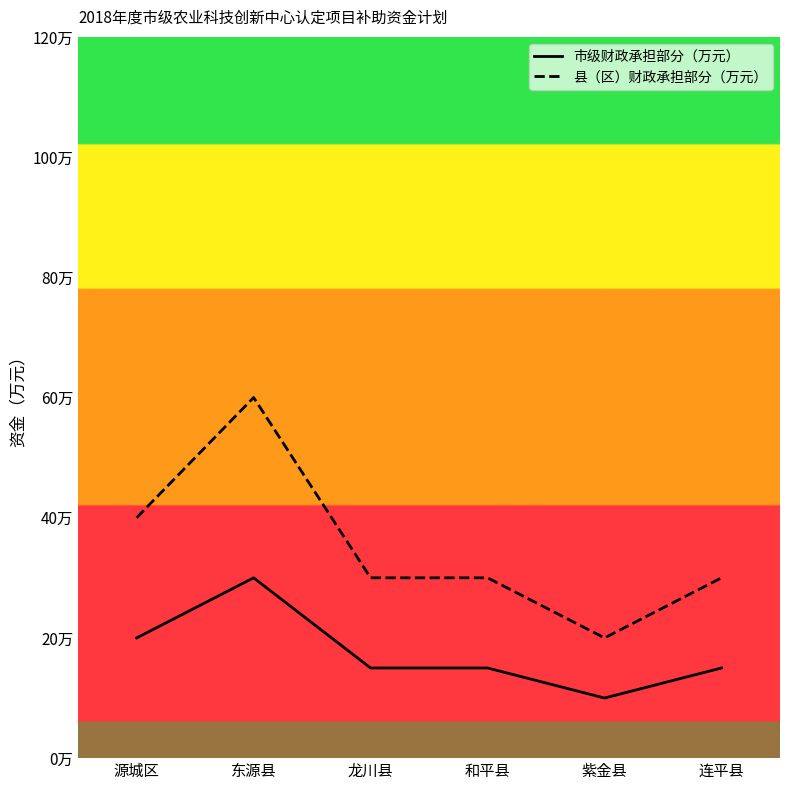

Is the value of 县（区）财政承担部分（万元） at 和平县 greater than the value of 市级财政承担部分（万元） at 源城区?

Yes